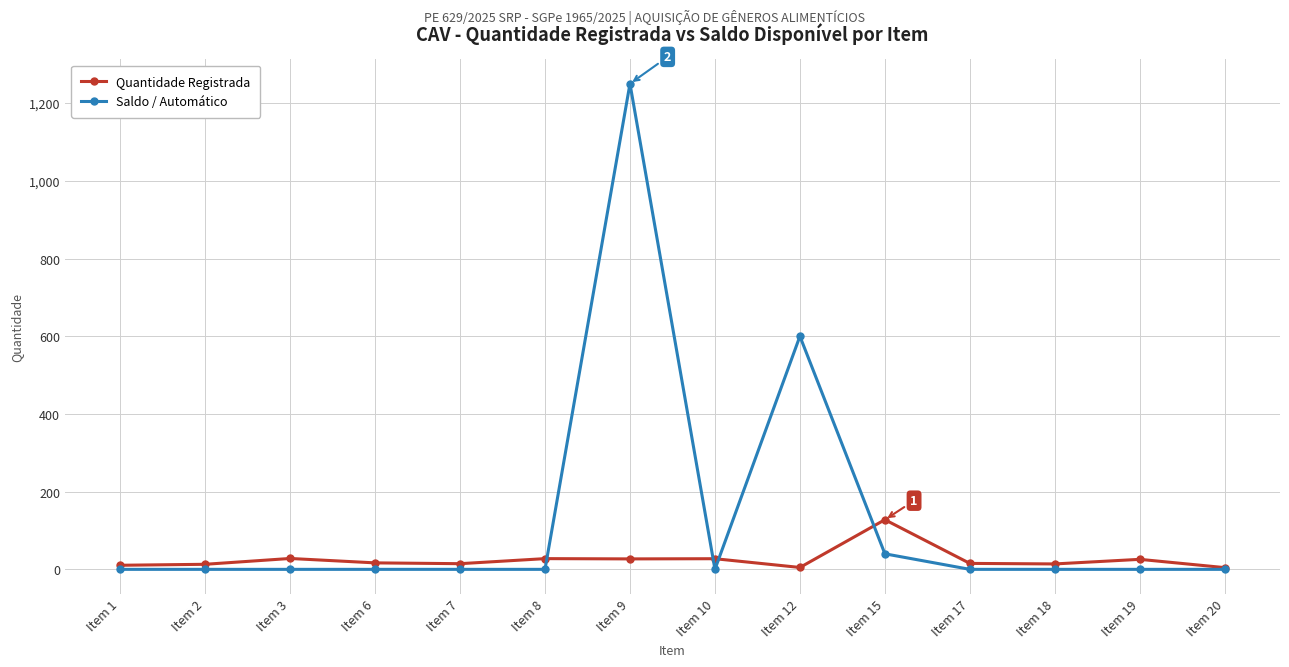

What are all the series names shown in the legend?

Quantidade Registrada, Saldo / Automático